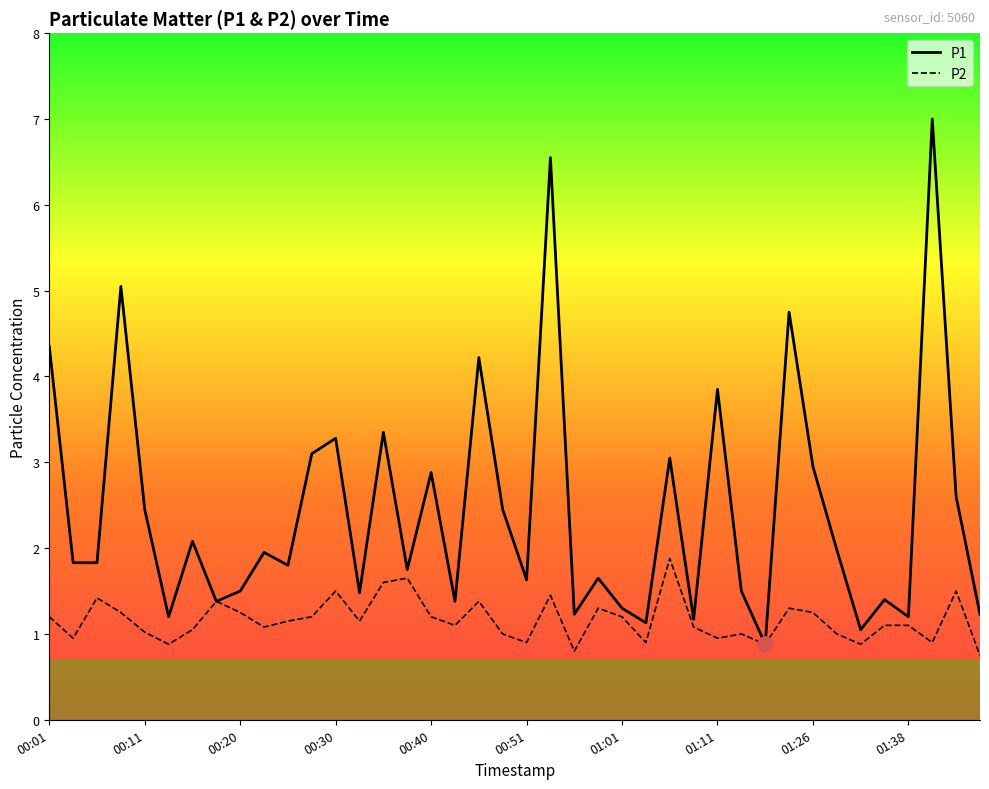

Which series has the largest range (max minus min)?

P1